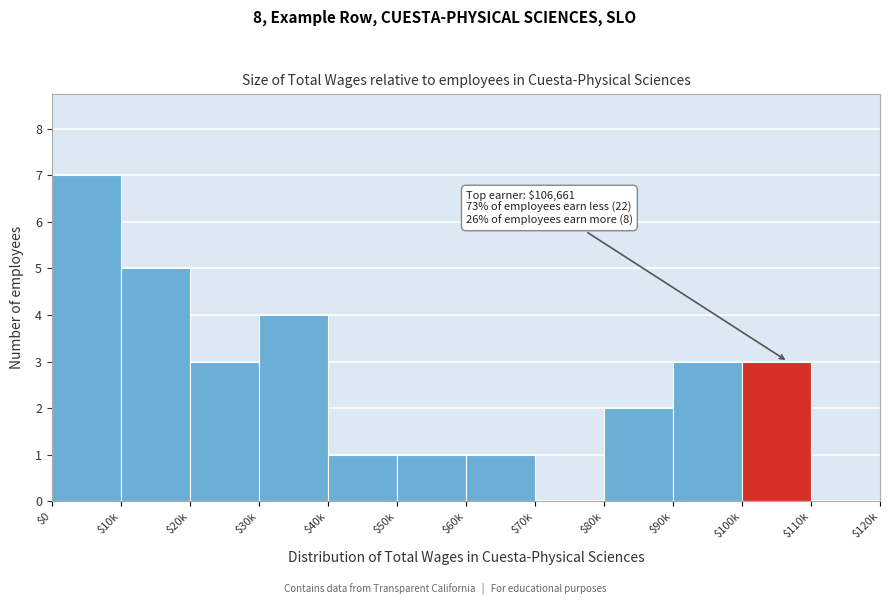

Which category has the highest value across all series?

$0